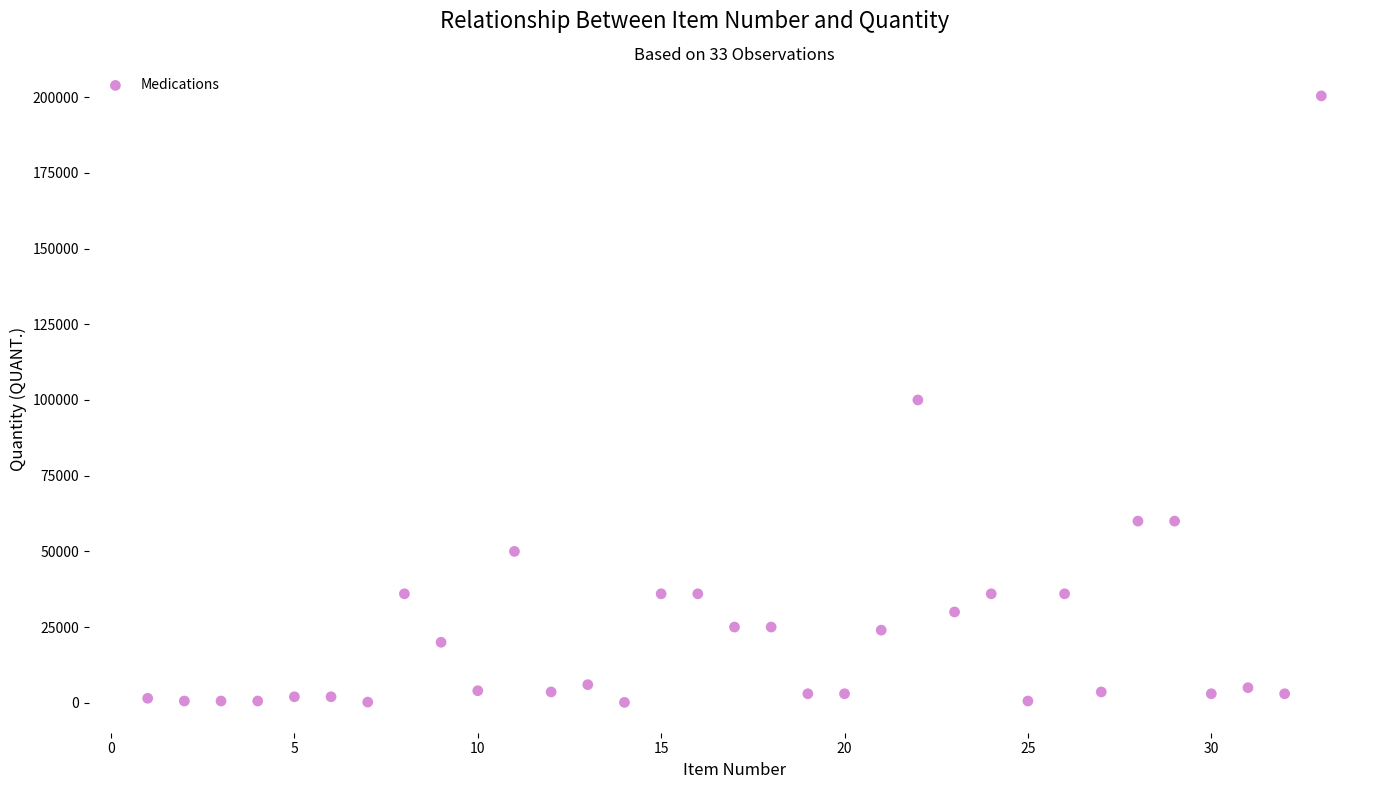

What is the range of X values (max minus min)?

32